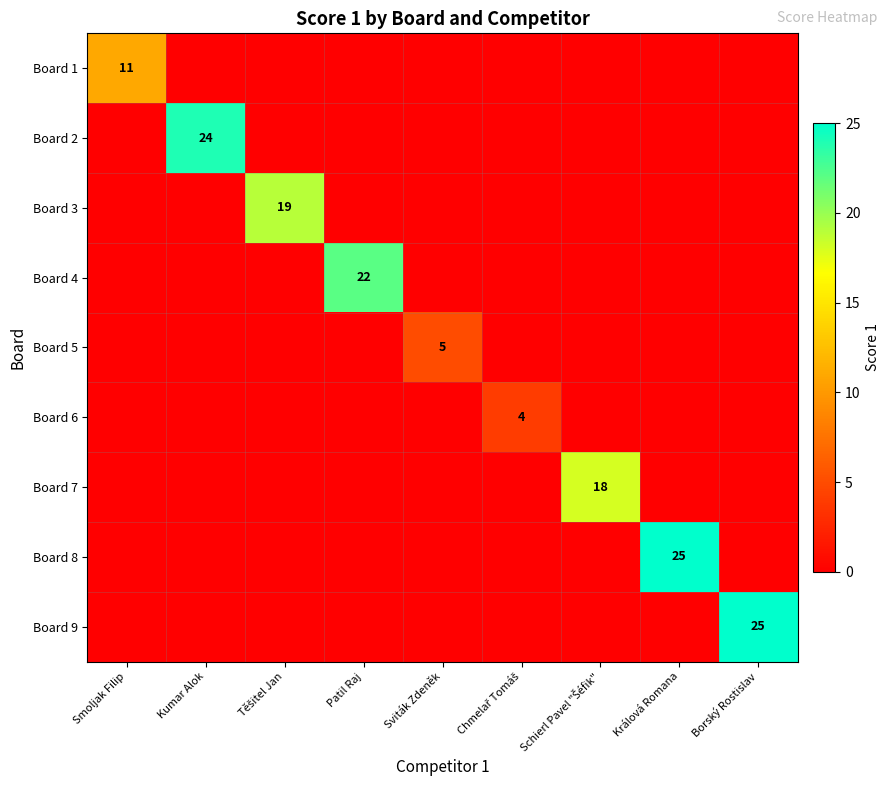

What is the difference between the maximum and minimum values in the Board 3 series?

19